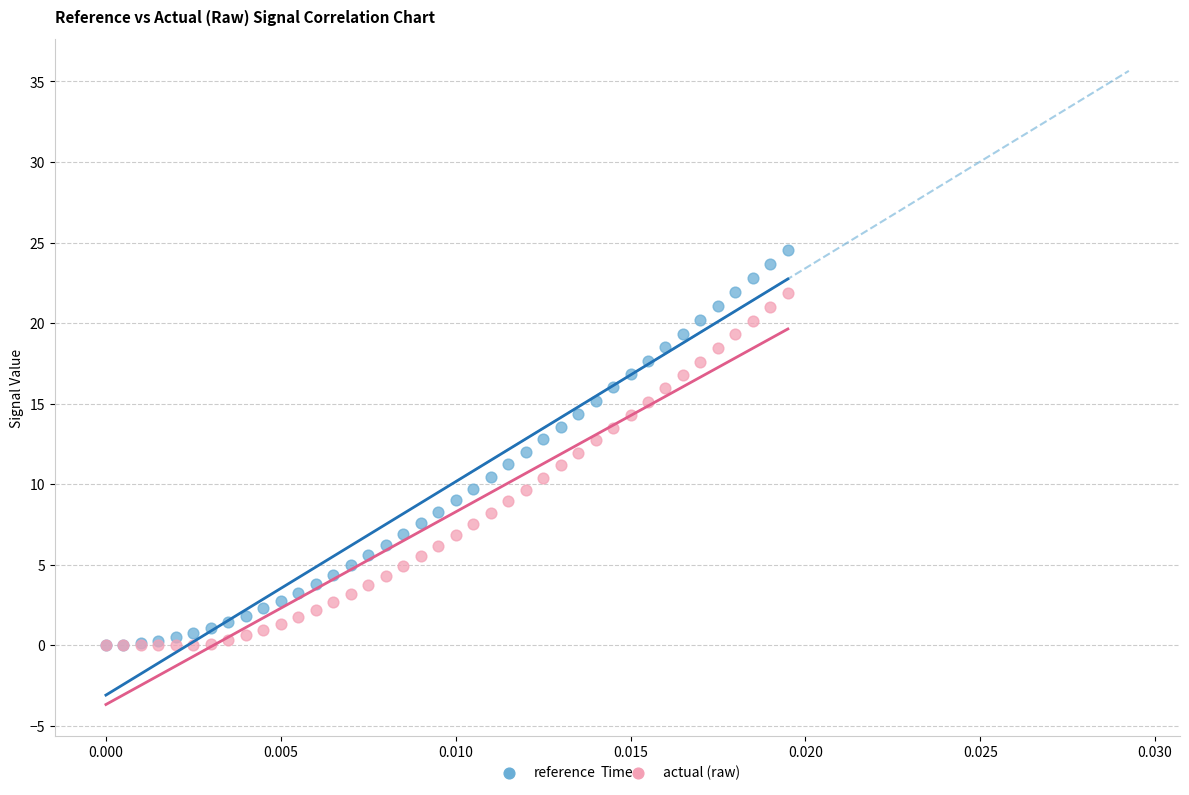

What are all the series names shown in the legend?

reference, actual (raw)